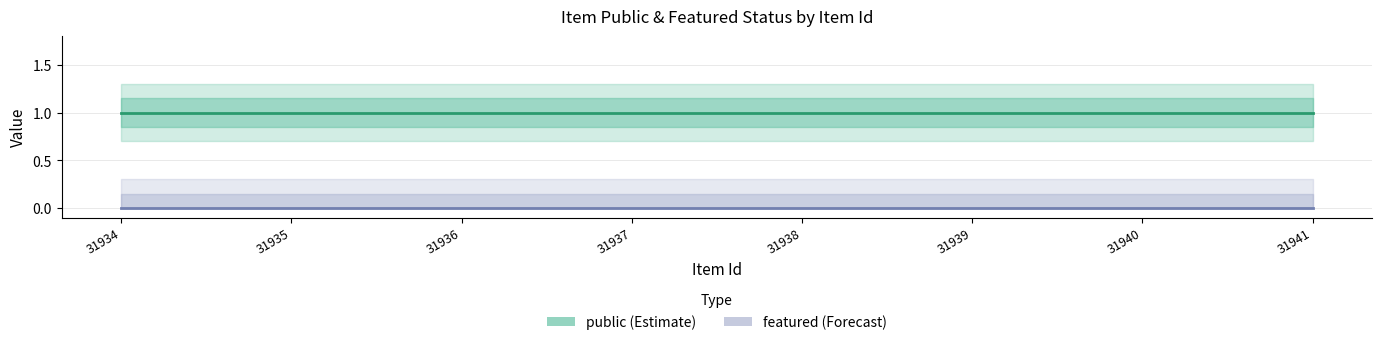

Reading left to right, what are all the values shown in this chart?

public: 1	1	1	1	1	1	1	1
featured: 0	0	0	0	0	0	0	0